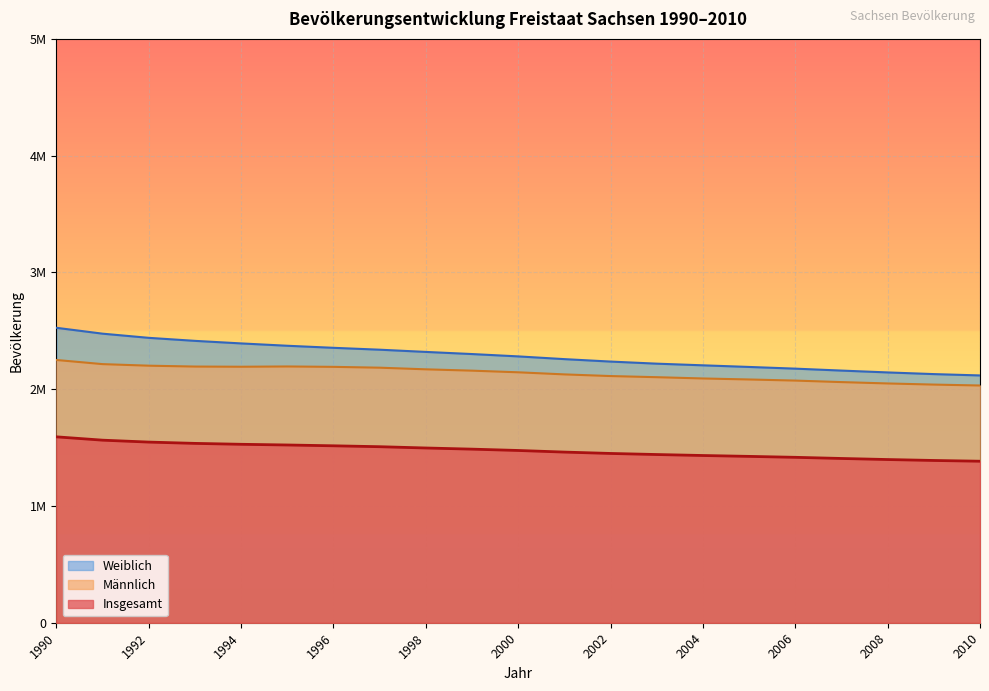

How many categories are shown in the chart?

21